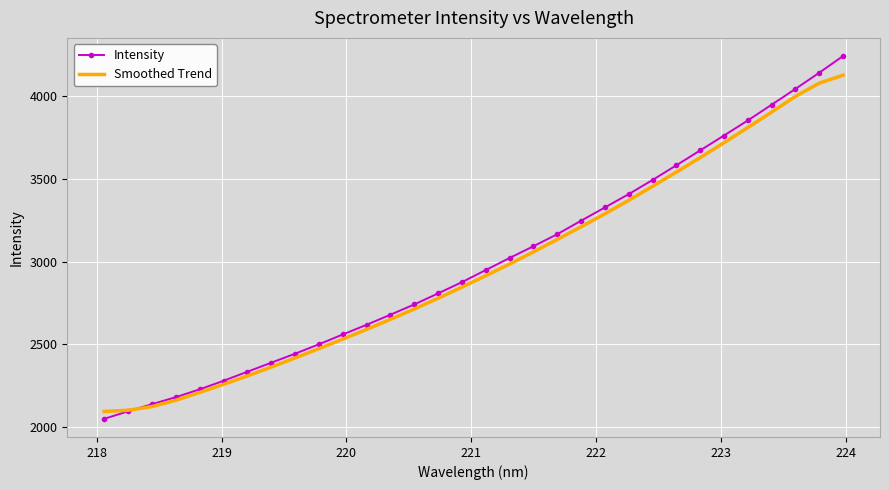

List the series in order of their peak value, highest first.

Intensity, Smoothed Trend